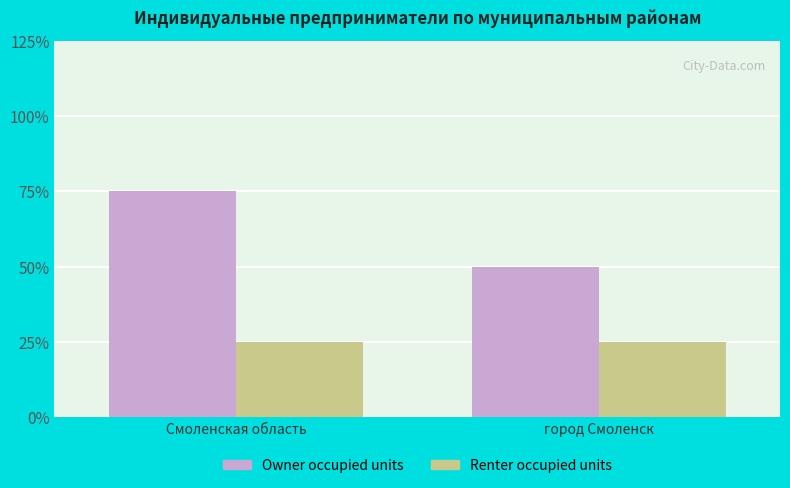

What is the label of the 1st bar from the left?

Смоленская область